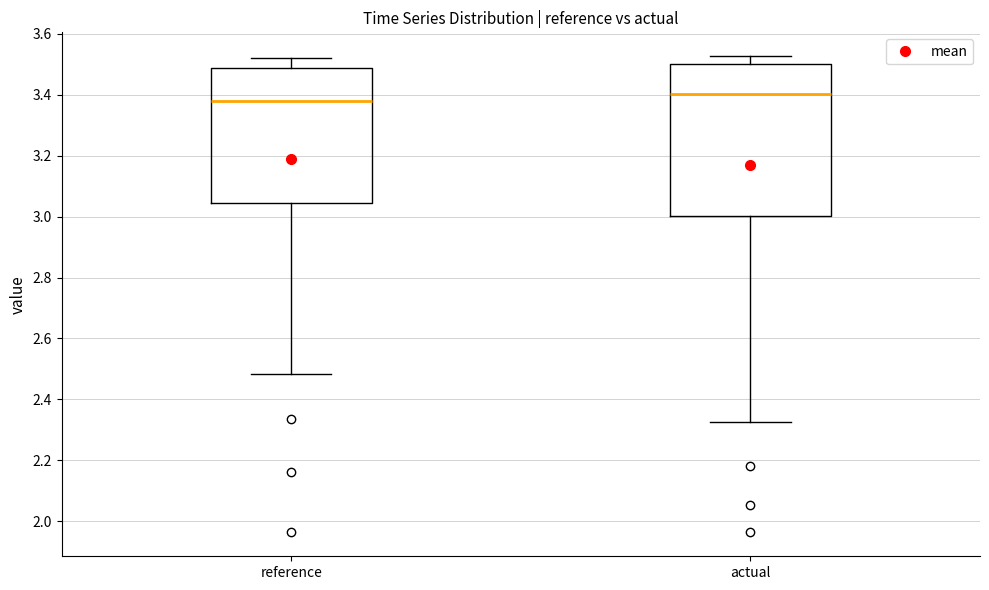

Reading left to right, transcribe this box plot: for each box, give where its median line is, the range the box spans, and where its two whiskers end, as read against the y-axis. The values are not printed on the chart, so give them approximately, as read against the axis.

reference: median 3.38, box 3.04 to 3.48, whiskers 2.48 to 3.52
actual: median 3.40, box 3.00 to 3.50, whiskers 2.32 to 3.52